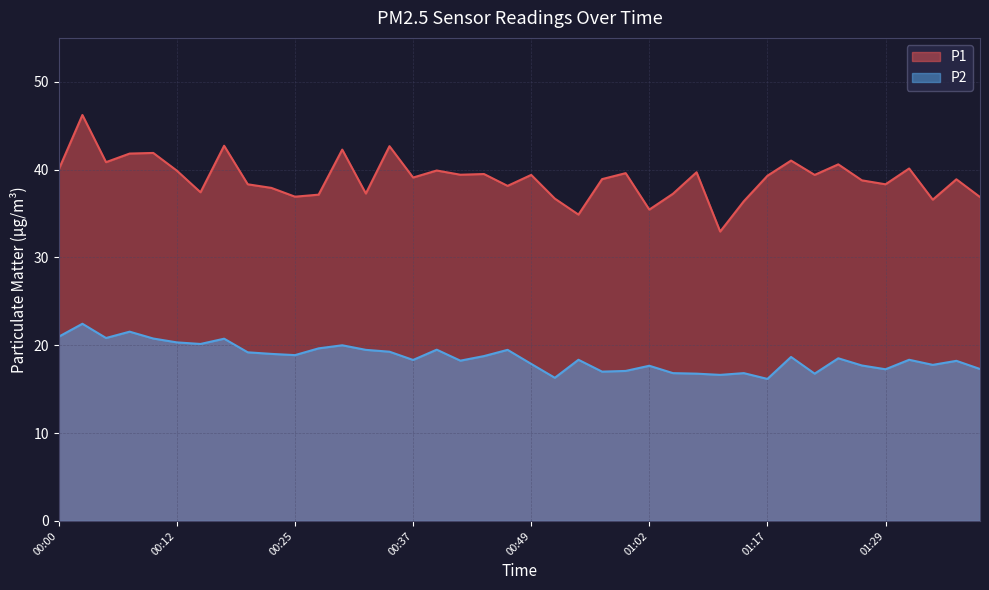

Which category has the lowest value across all series?

01:17